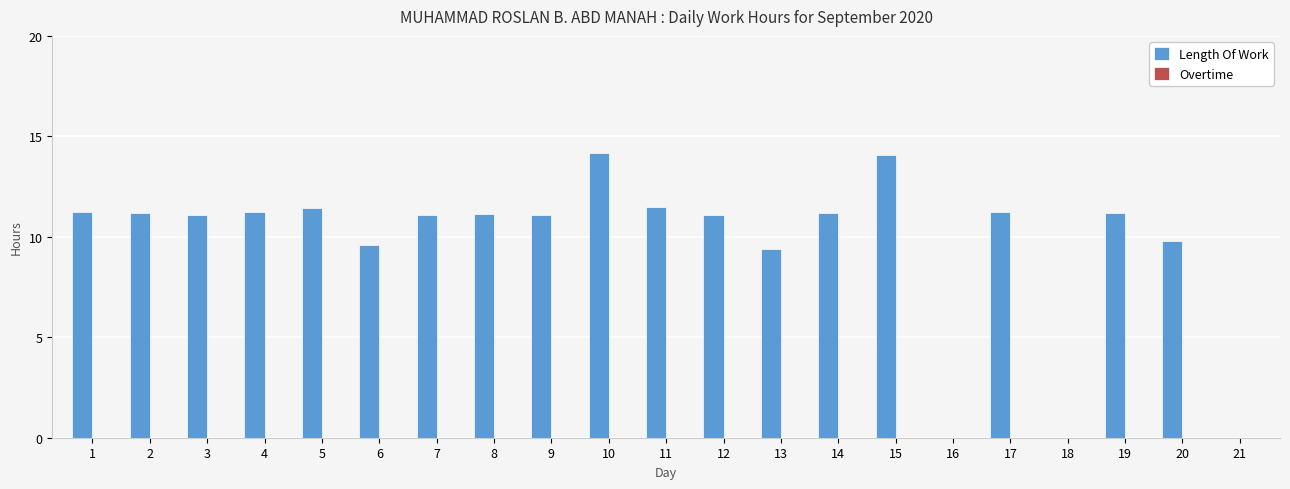

What is the sum of all values?

202.7